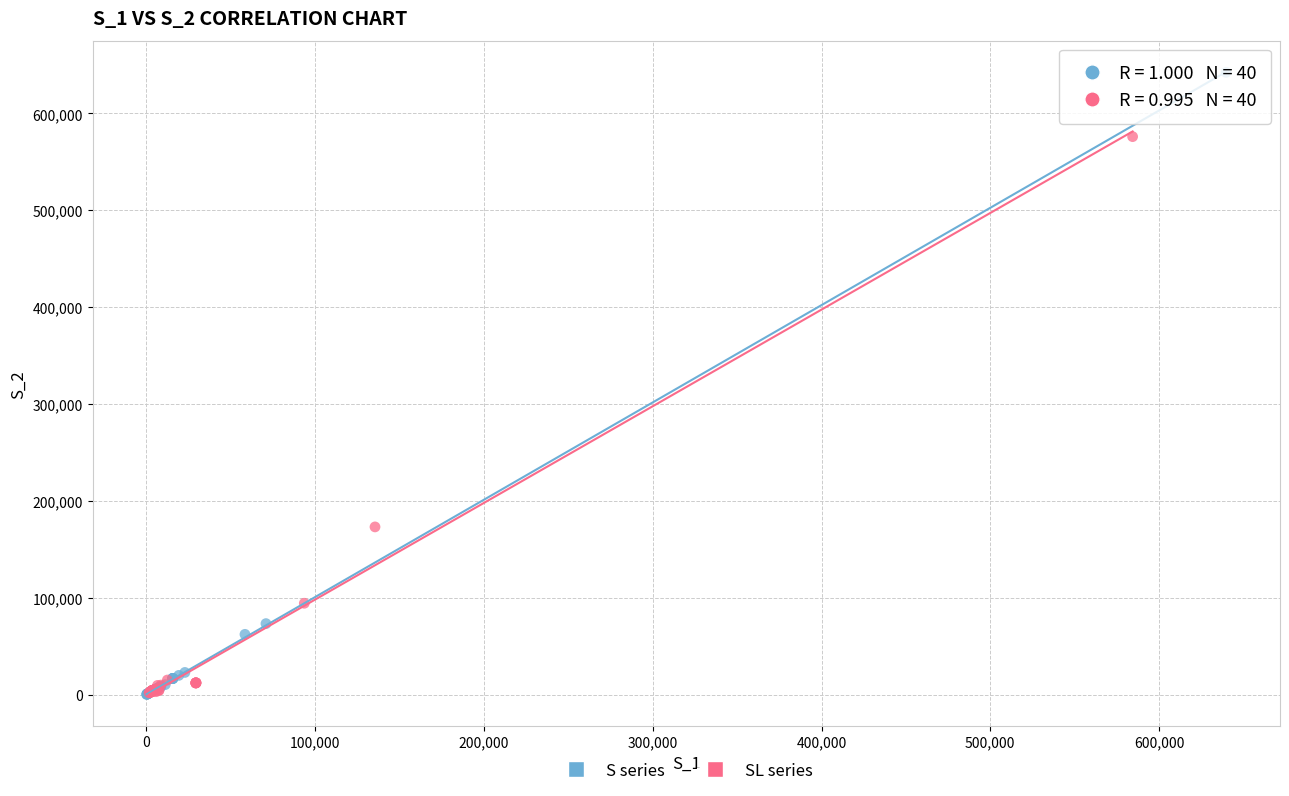

Which series has the widest spread of Y values?

S series